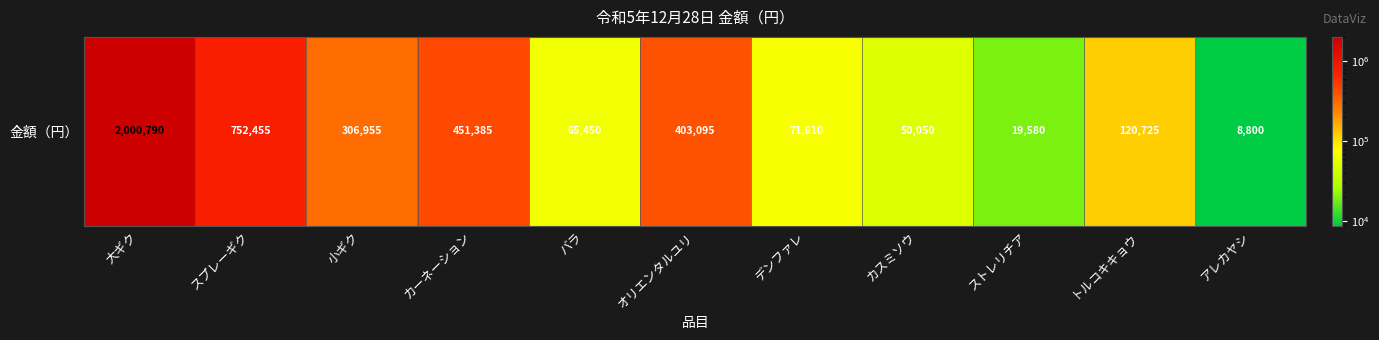

What is the sum of the values at オリエンタルユリ and バラ?

468545